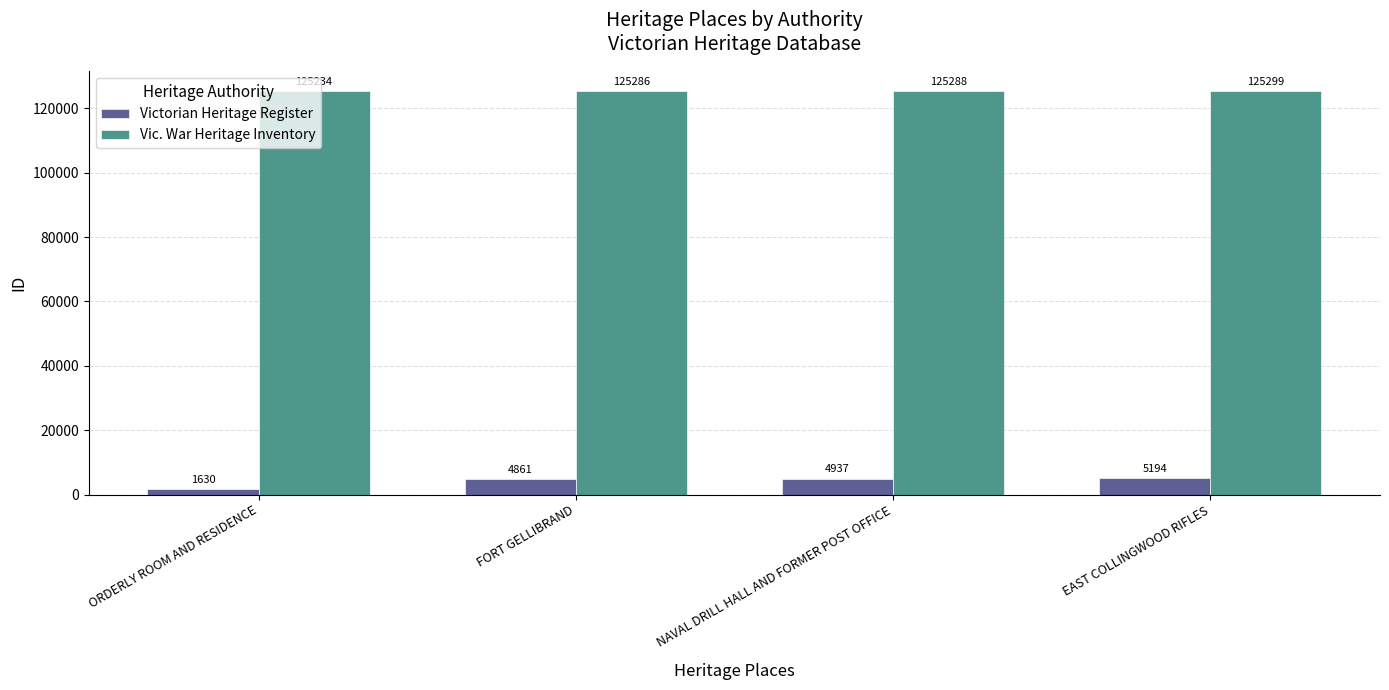

Where is Vic. War Heritage Inventory nearest to the value 125266?

FORT GELLIBRAND